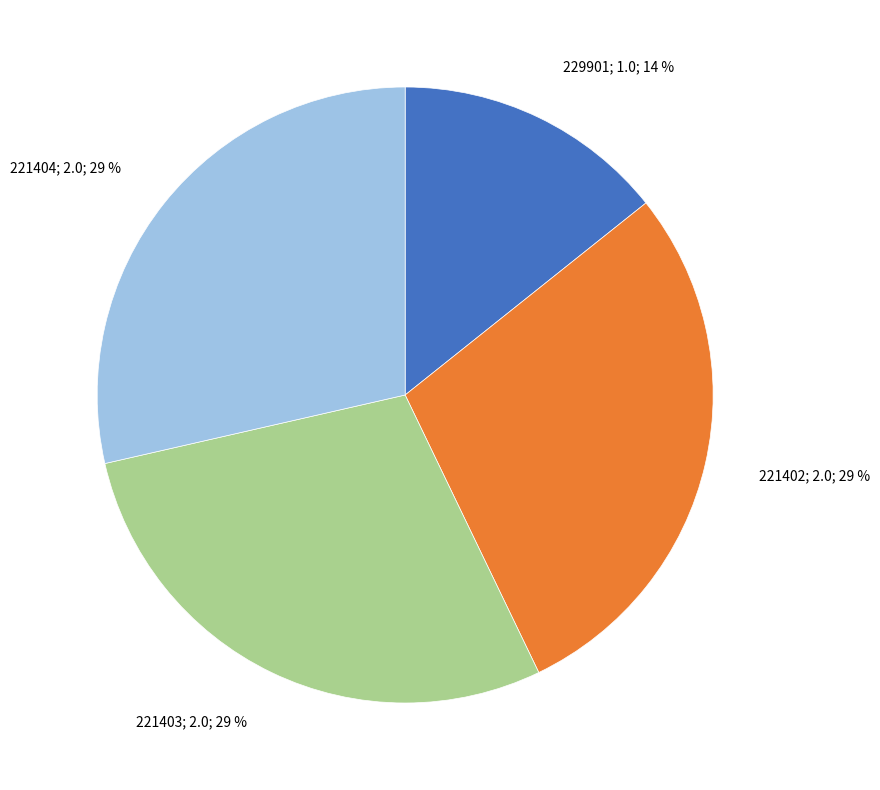

Does any single category account for the majority?

No